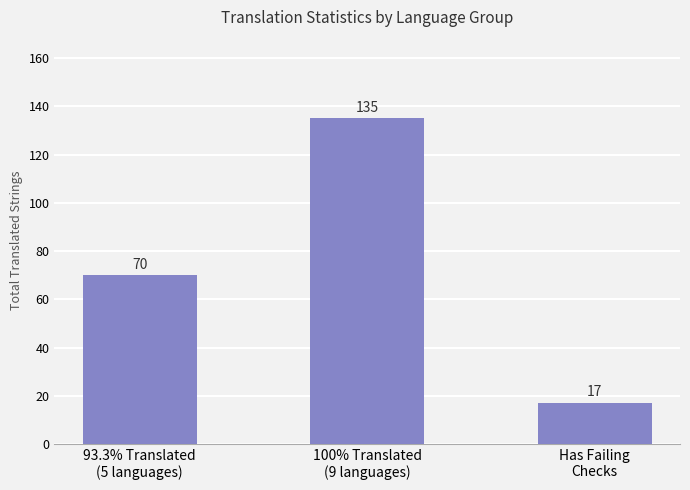

What is the label of the 1st bar from the left?

93.3% Translated
(5 languages)